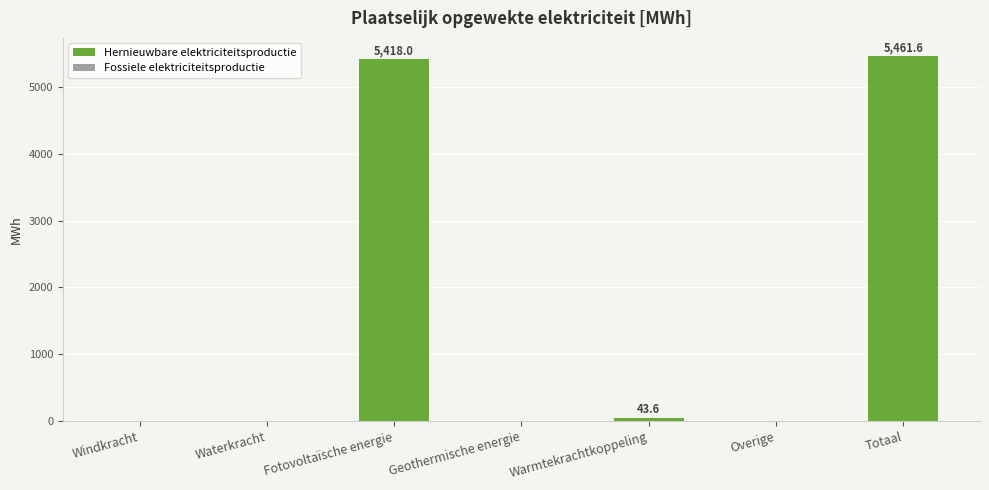

Which has a higher value, Waterkracht or Fotovoltaïsche energie?

Fotovoltaïsche energie